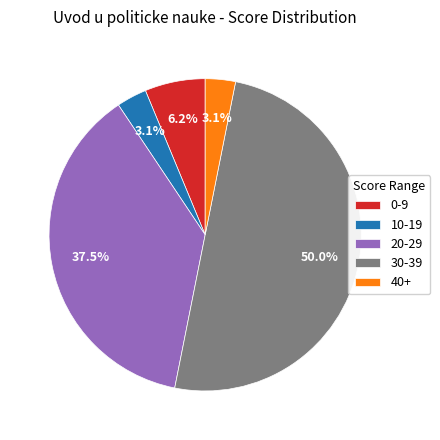

Does 10-19 represent more than half of the total?

No